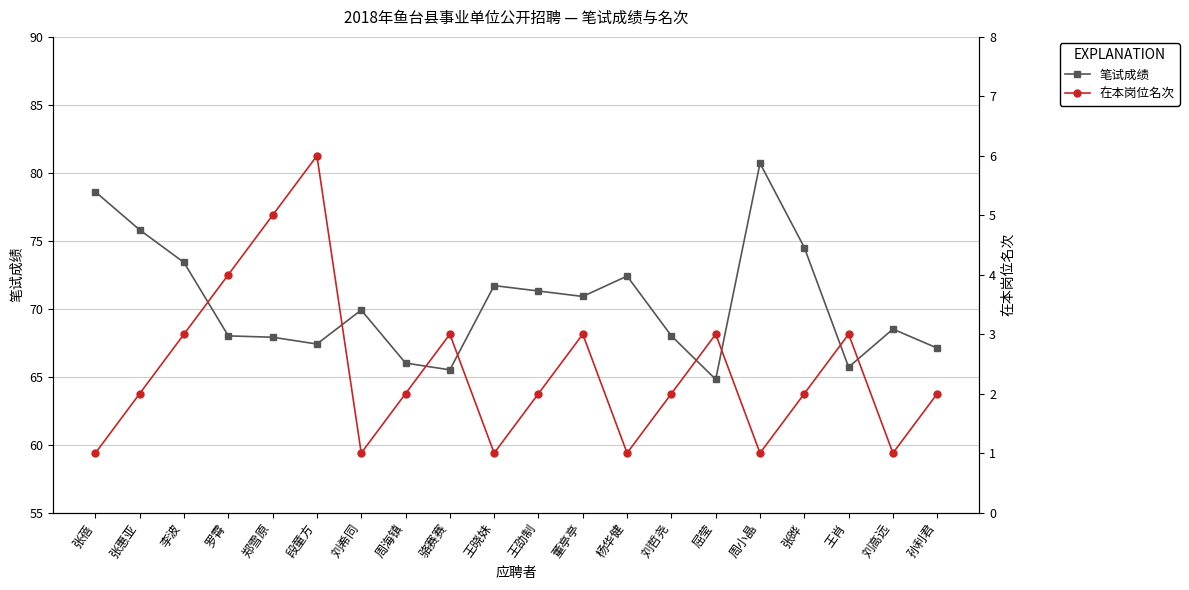

Which series changed the most between 罗霄 and 段童方?

在本岗位名次